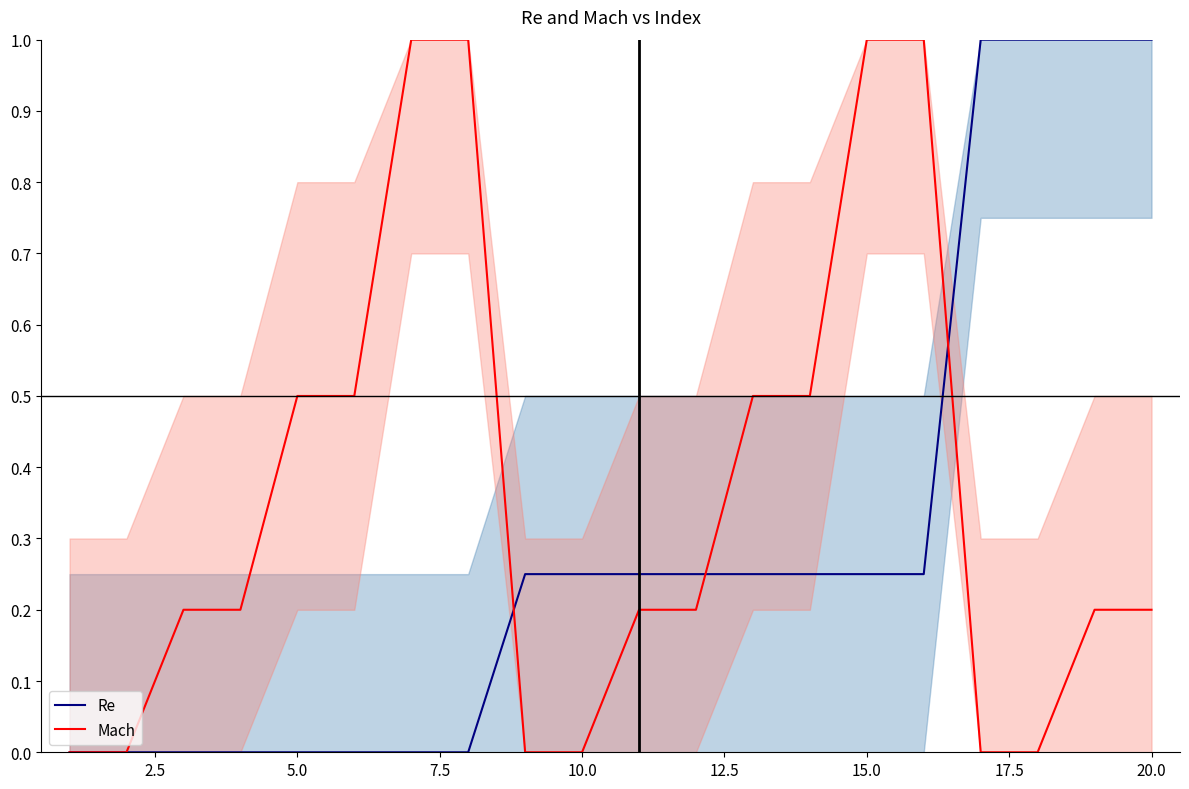

What is the highest value of the Re series?

1.0